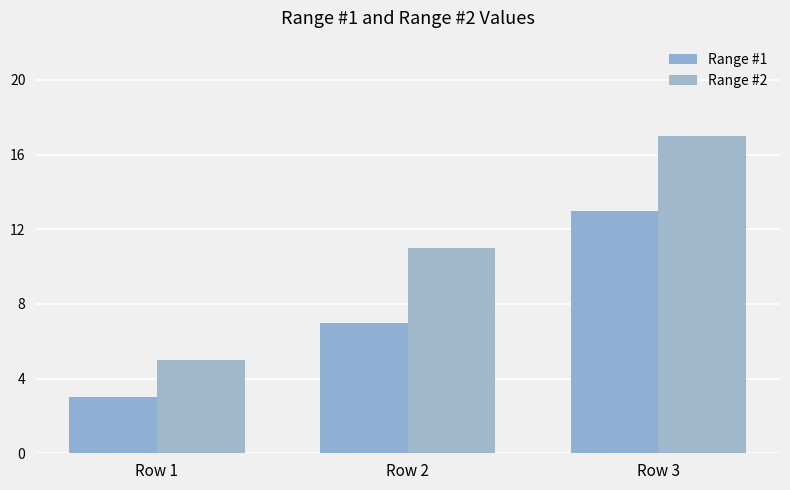

What is the value of the Range #1 bar at the 2nd from the left?

7